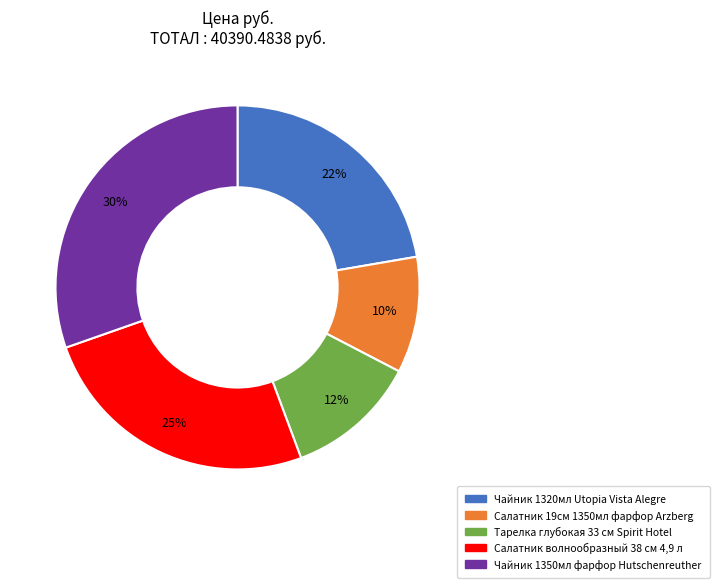

Is Чайник 1320мл Utopia Vista Alegre the majority of the pie?

No